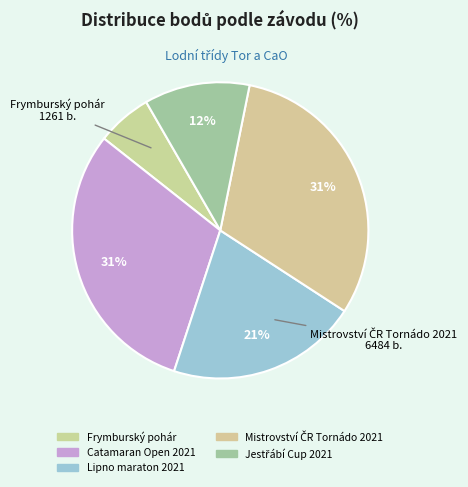

What portion of the pie excludes Mistrovství ČR Tornádo 2021?

69.0%